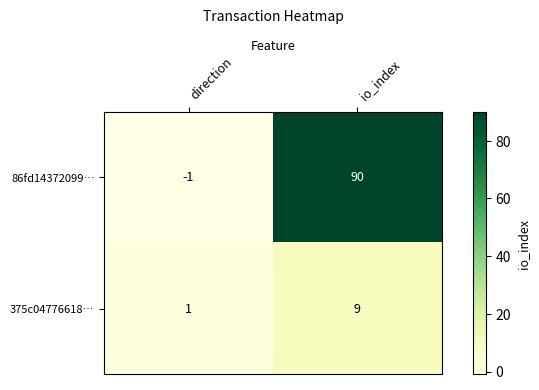

What is the sum of the 375c04776618… values at direction and io_index?

10